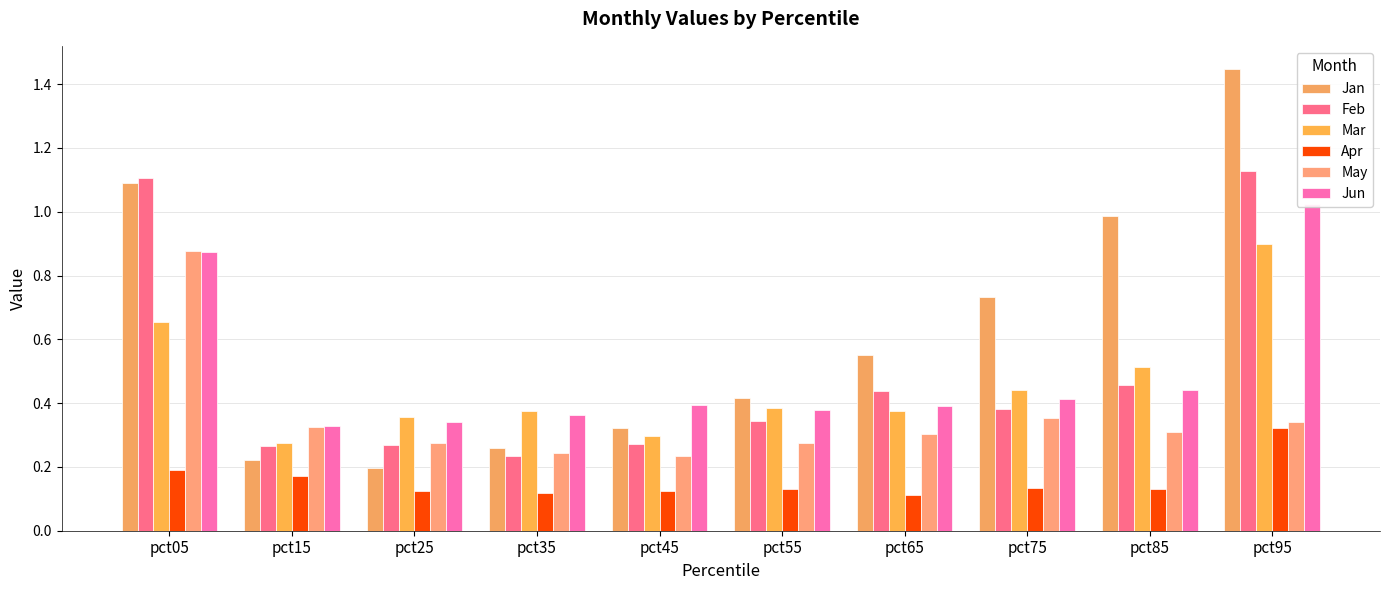

Does the chart contain any negative values?

No